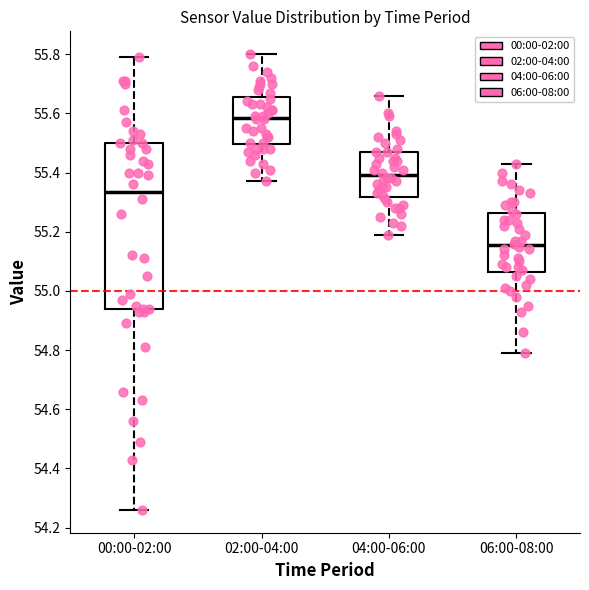

Where is the upper edge of the box for 00:00-02:00 on the y-axis? The values are not printed on the chart, so give them approximately, as read against the axis.

55.50